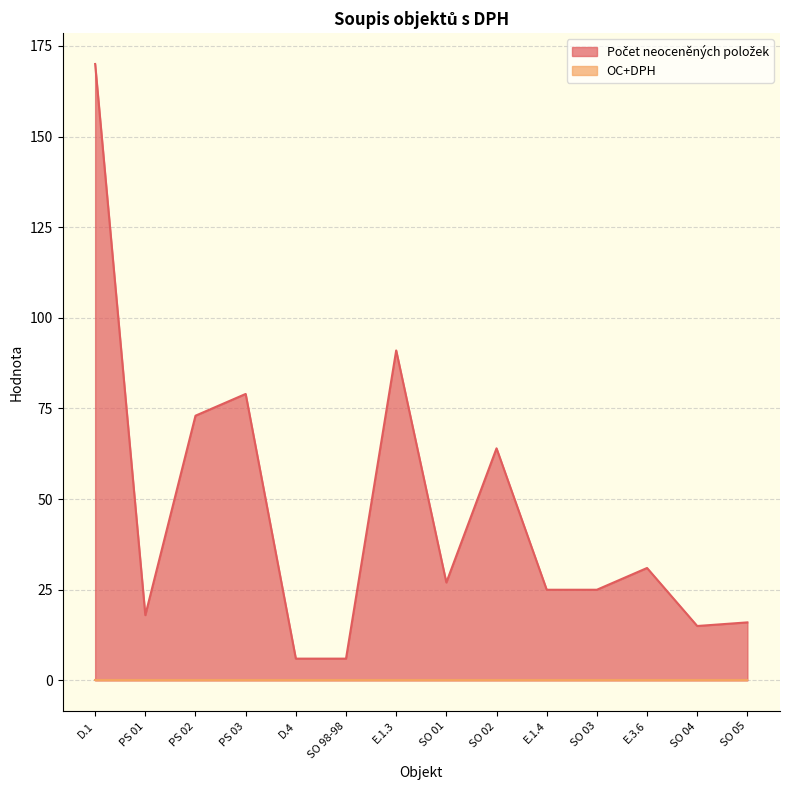

What is the value of the 3rd point from the left?

73